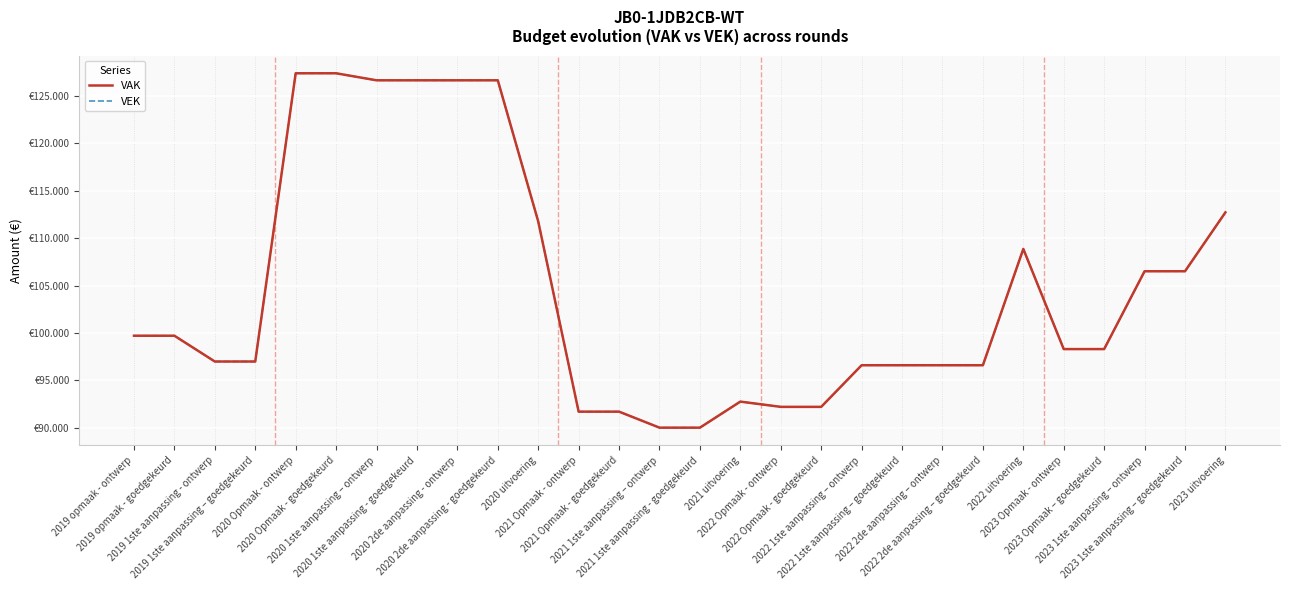

Where is VAK nearest to the value 108692?

2022 uitvoering